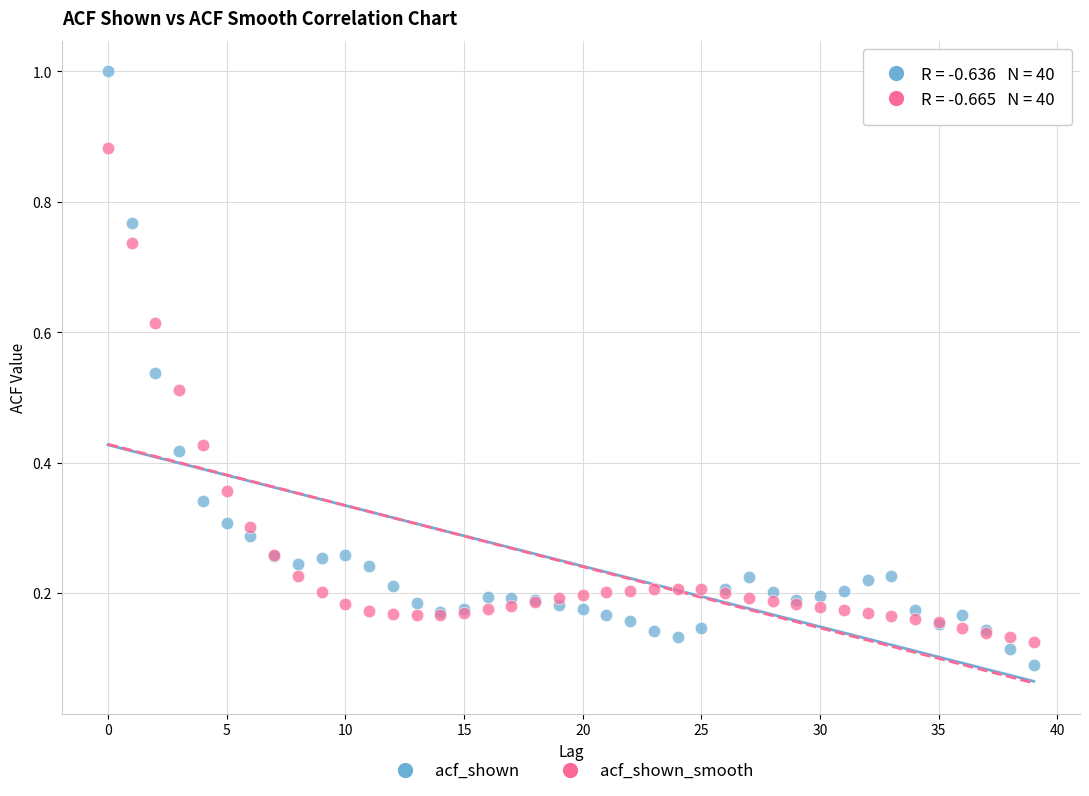

Which series has the largest Y range (max minus min)?

acf_shown